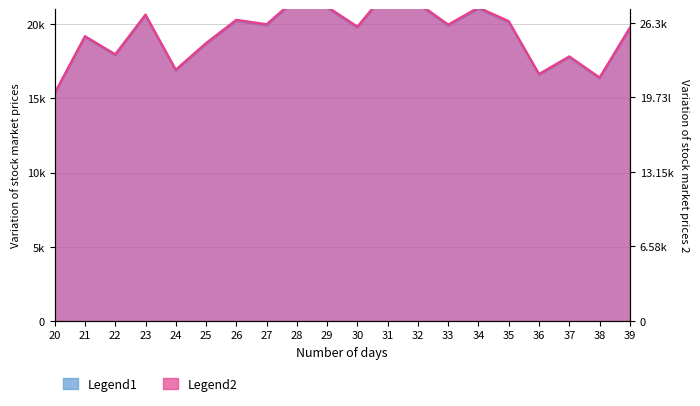

Reading right to left, what are all the values shown in this chart?

RECOVERY: 19690.3	16342.8	17755.8	16579.4	20119.7	21036.9	19893.7	21339.6	22215.5	19755.2	21087.9	21686.4	19911.6	20210.0	18652.1	16867.2	20567.1	17898.7	19115.5	15305.3
Percent Recovery: 25892.7	21490.8	23348.9	21801.9	26457.4	27663.5	26160.2	28061.5	29213.4	25978.1	27730.5	28517.6	26183.8	26576.1	24527.5	22180.4	27045.8	23536.8	25136.9	20126.5